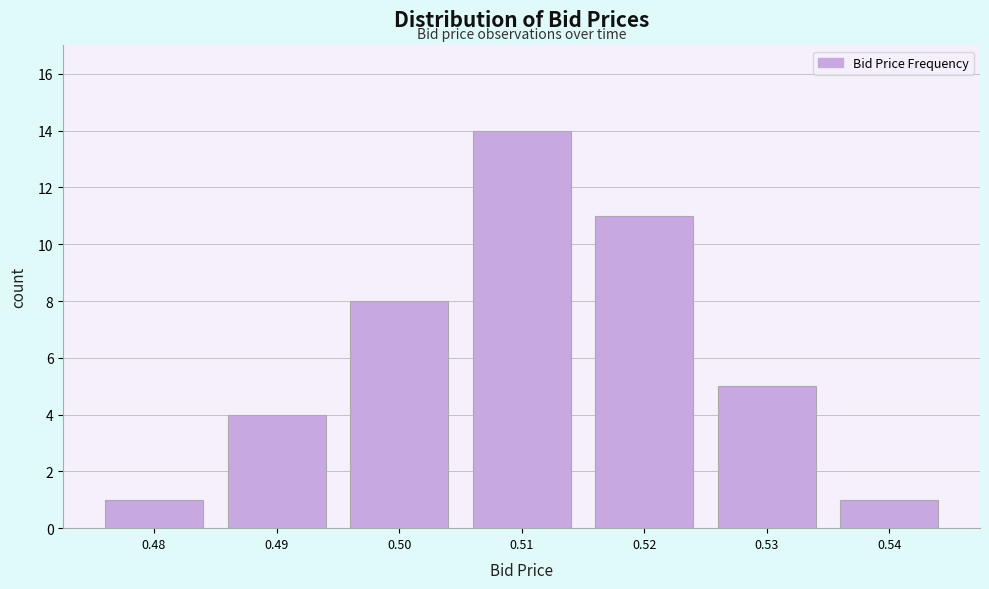

Reading left to right, list all the values displayed in this chart.

0.48=1	0.49=4	0.50=8	0.51=14	0.52=11	0.53=5	0.54=1